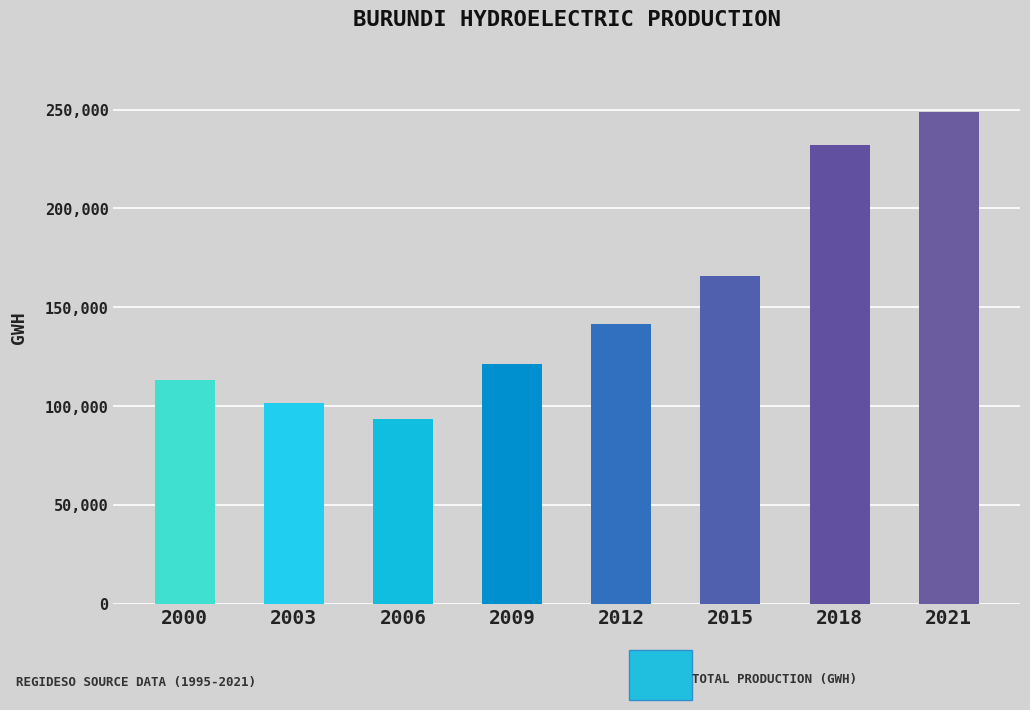

How many data points are above 141694?

4